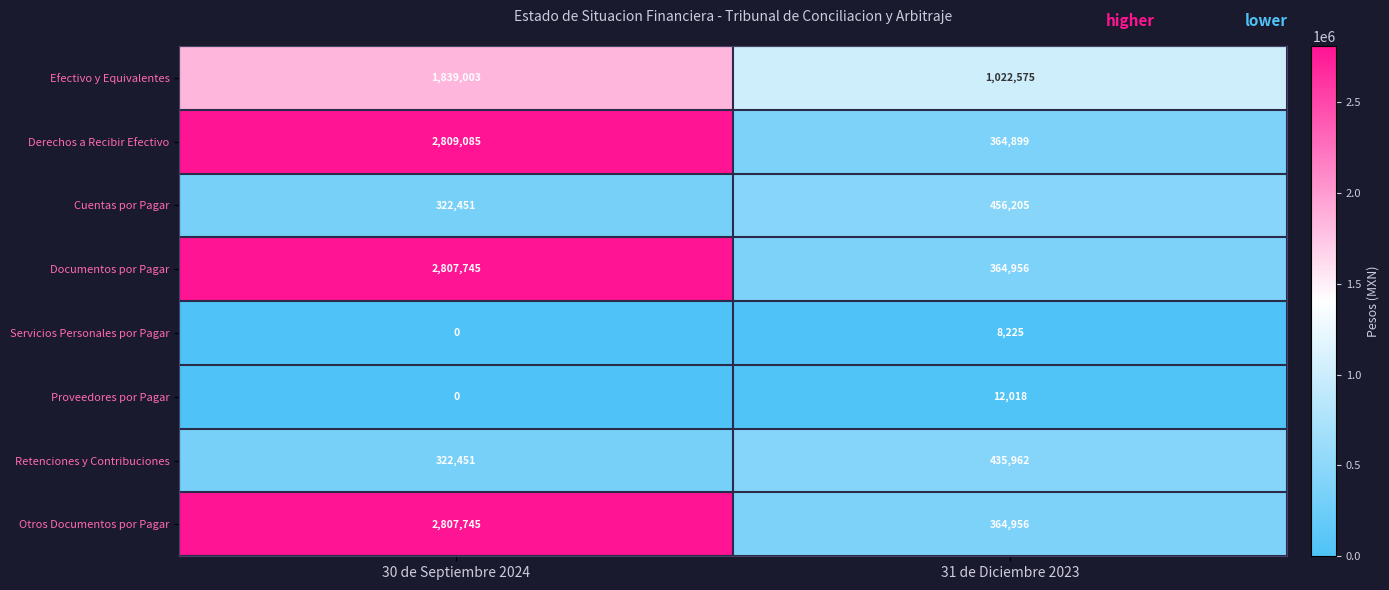

At which category is the sum across all series the highest?

30 de Septiembre 2024